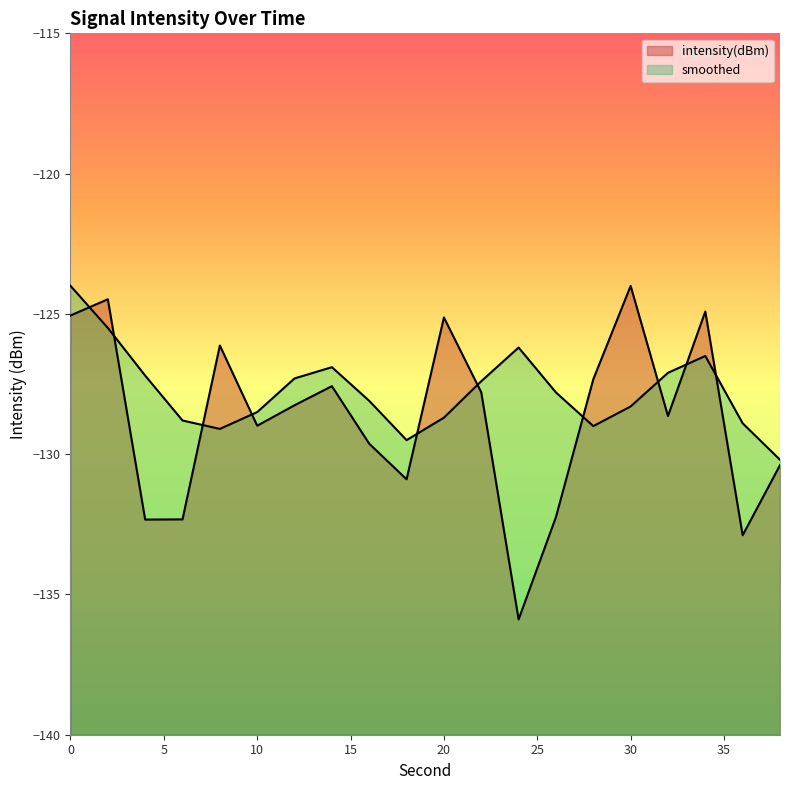

What is the average value of the smoothed series?

-127.8